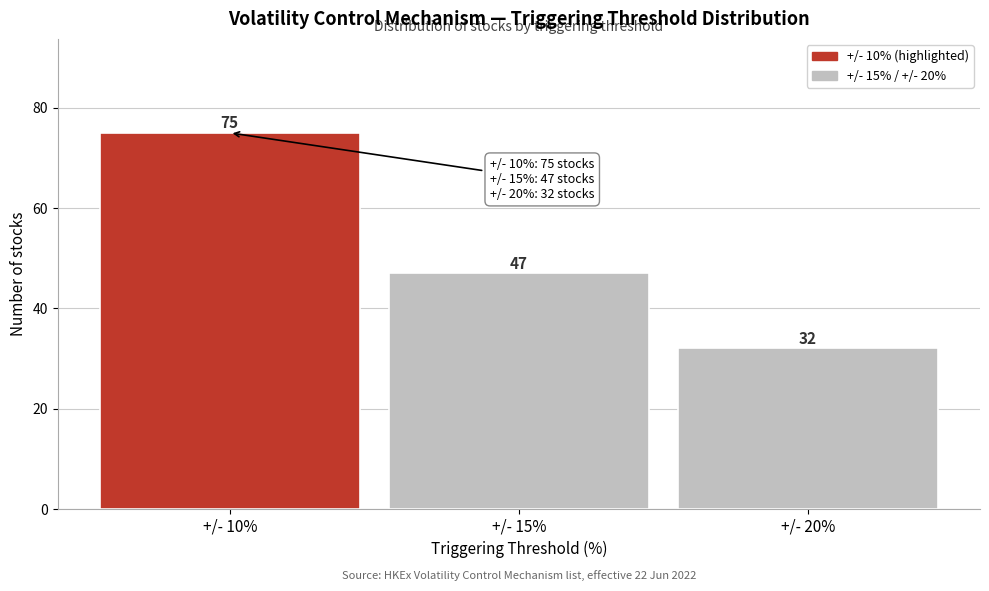

Reading right to left, list all the values displayed in this chart.

+/- 20%=32	+/- 15%=47	+/- 10%=75